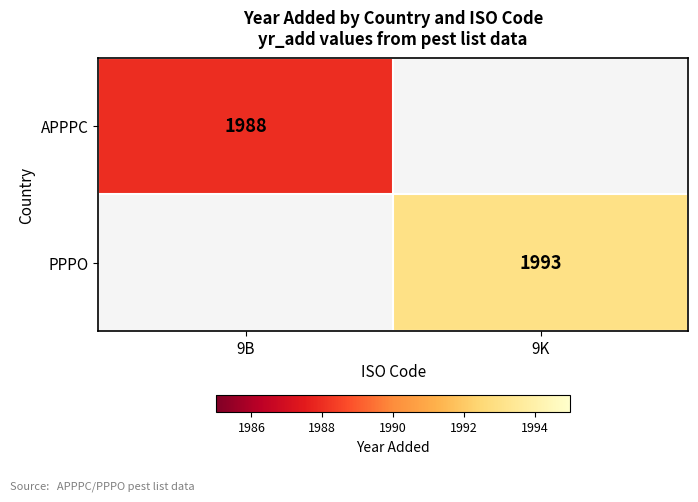

At how many categories does at least one series exceed 1989?

1